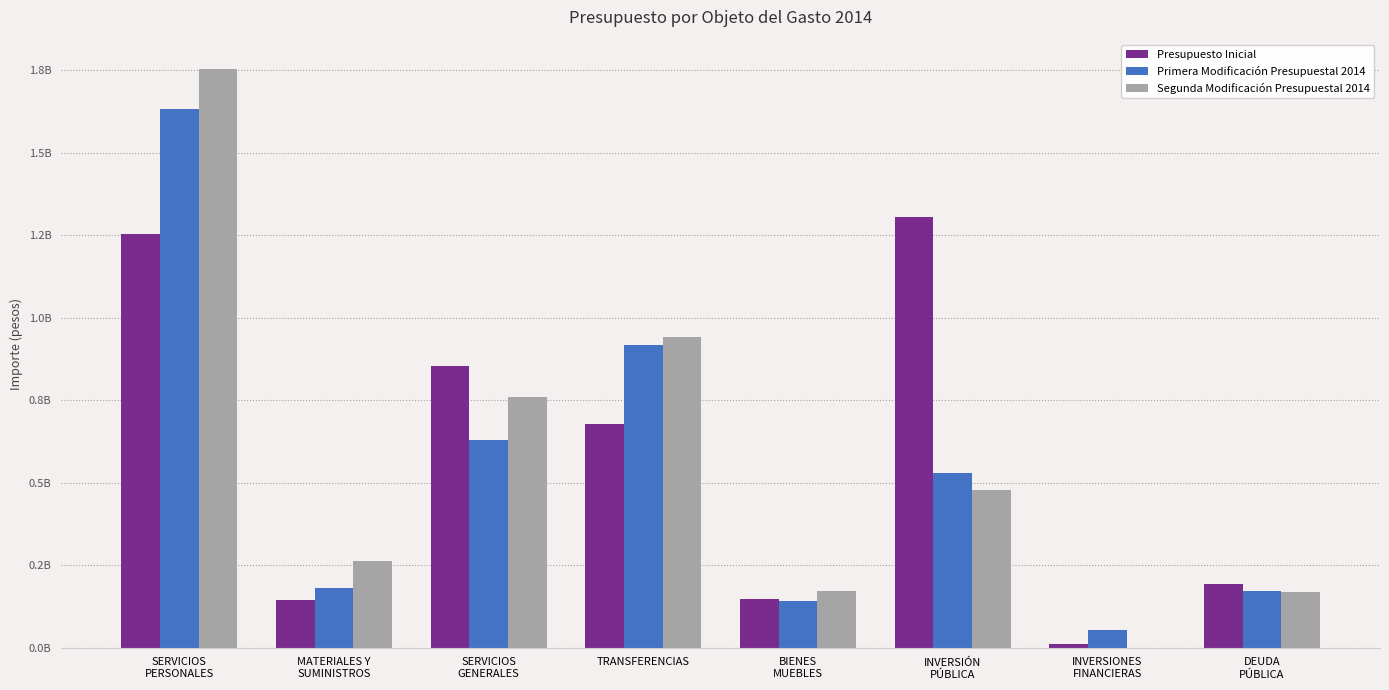

What is the label of the 1st bar from the right?

DEUDA
PÚBLICA